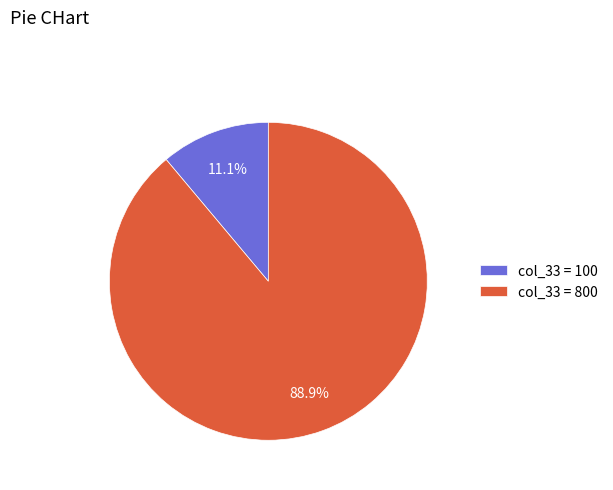

Rank the categories by value from highest to lowest.

col_33 = 800, col_33 = 100